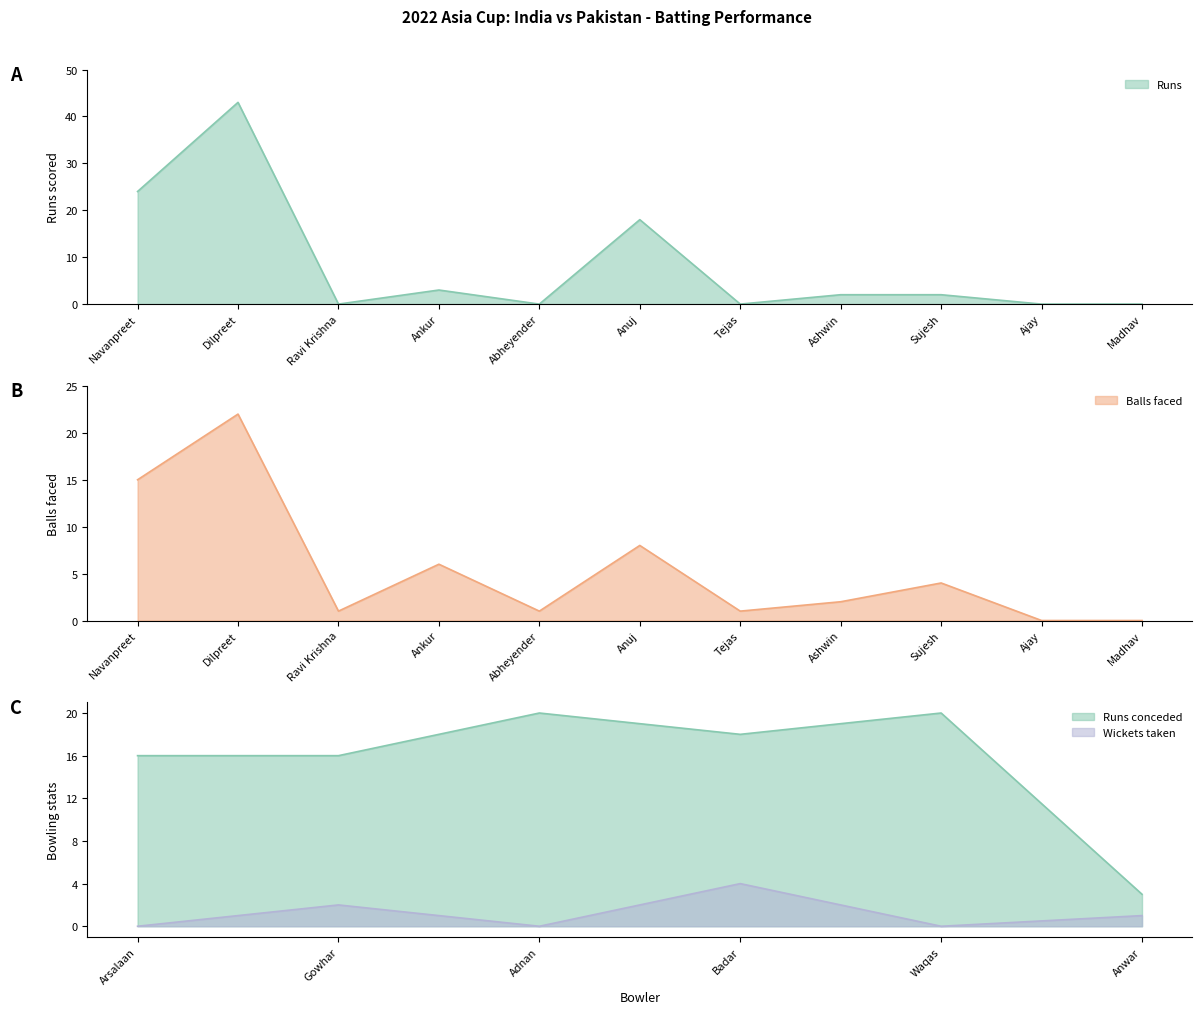

True or false: India Batting Runs and India Batting Balls intersect in this chart.

True